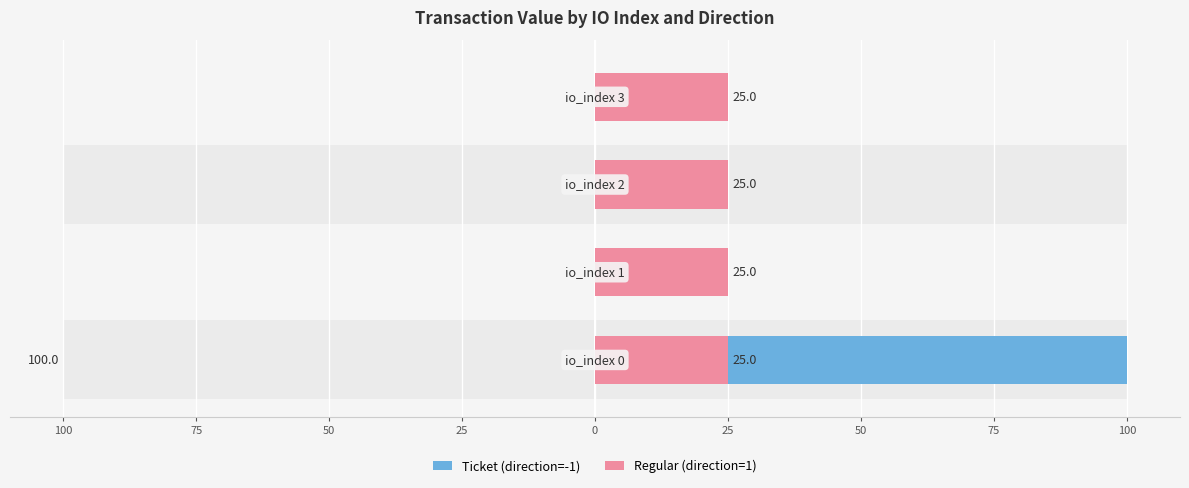

The Ticket (direction=-1) series shows 0.0 at 25. True or false?

True